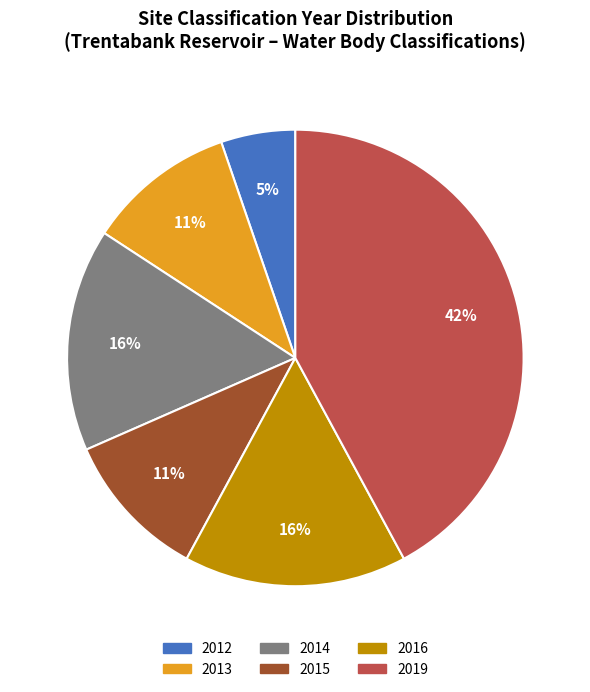

To the nearest percent, what is the average slice percentage?

17%